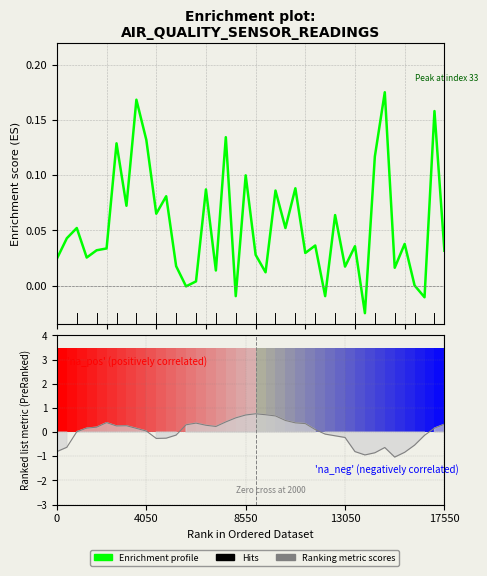

How many lines are shown in the chart?

1